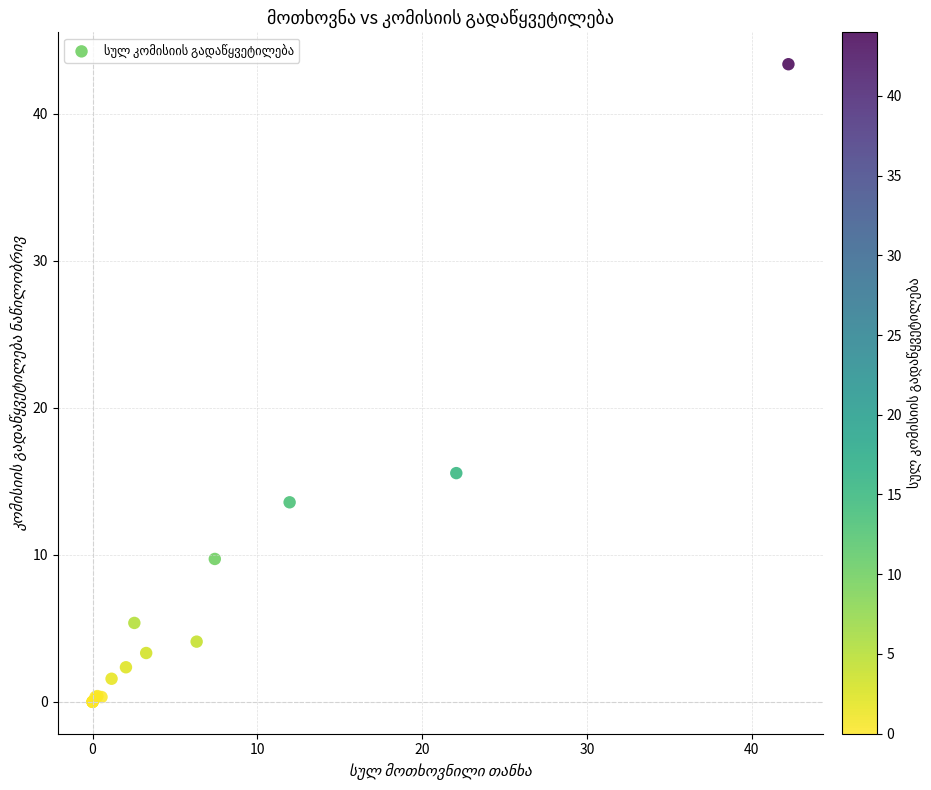

What Y value in the scatter plot is closest to 21?

15.6